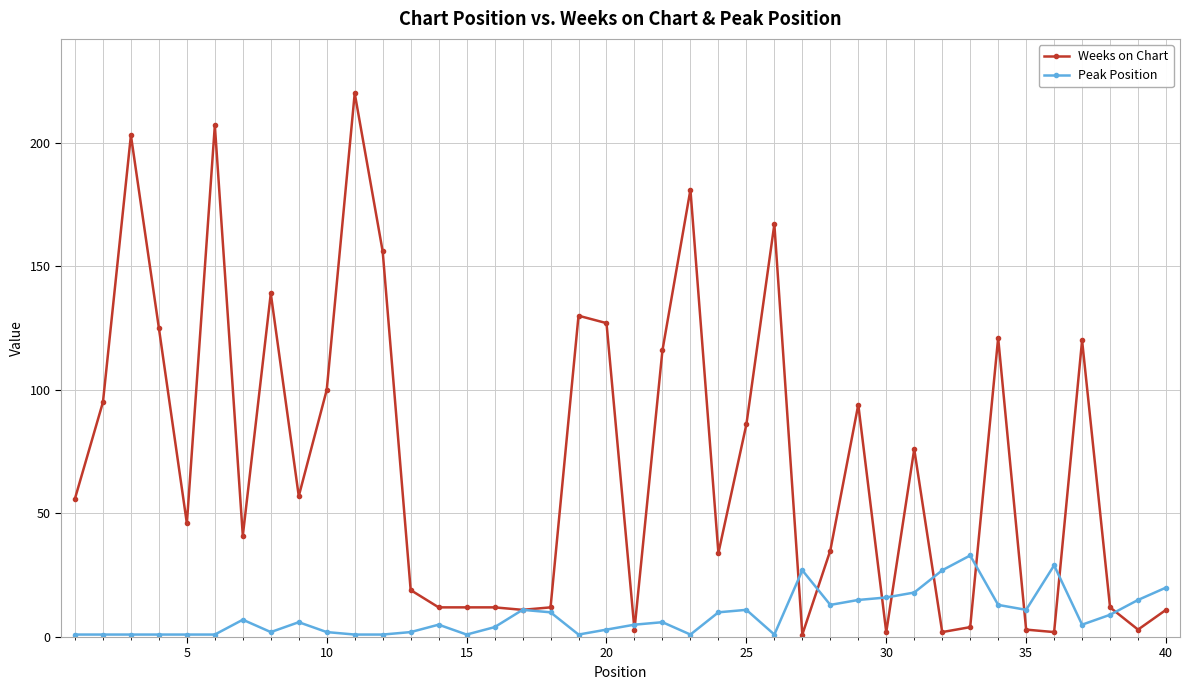

Which series has the largest total across all categories?

Weeks on Chart